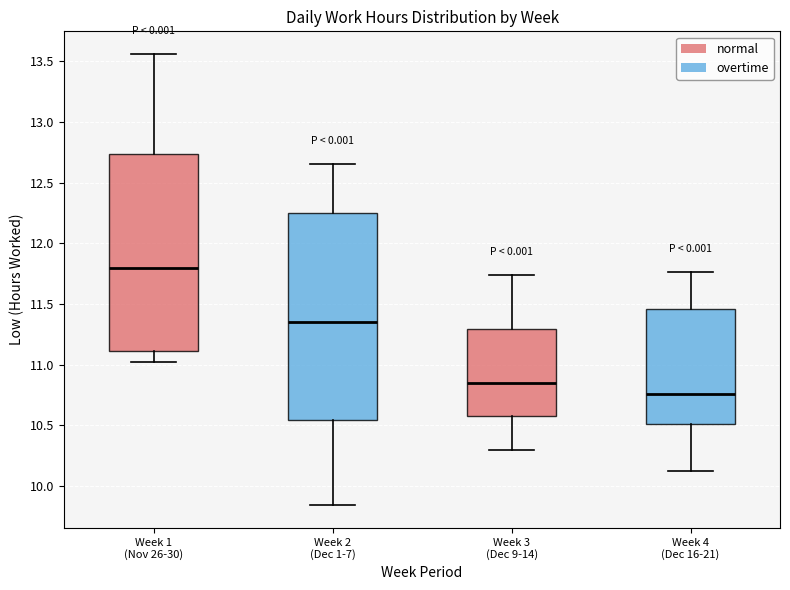

Reading left to right, transcribe this box plot: for each box, give where its median line is, the range the box spans, and where its two whiskers end, as read against the y-axis. The values are not printed on the chart, so give them approximately, as read against the axis.

Week 1 (Nov 26-30): median 11.80, box 11.10 to 12.75, whiskers 11.00 to 13.55
Week 2 (Dec 1-7): median 11.35, box 10.55 to 12.25, whiskers 9.85 to 12.65
Week 3 (Dec 9-14): median 10.85, box 10.60 to 11.30, whiskers 10.30 to 11.75
Week 4 (Dec 16-21): median 10.75, box 10.50 to 11.45, whiskers 10.10 to 11.75